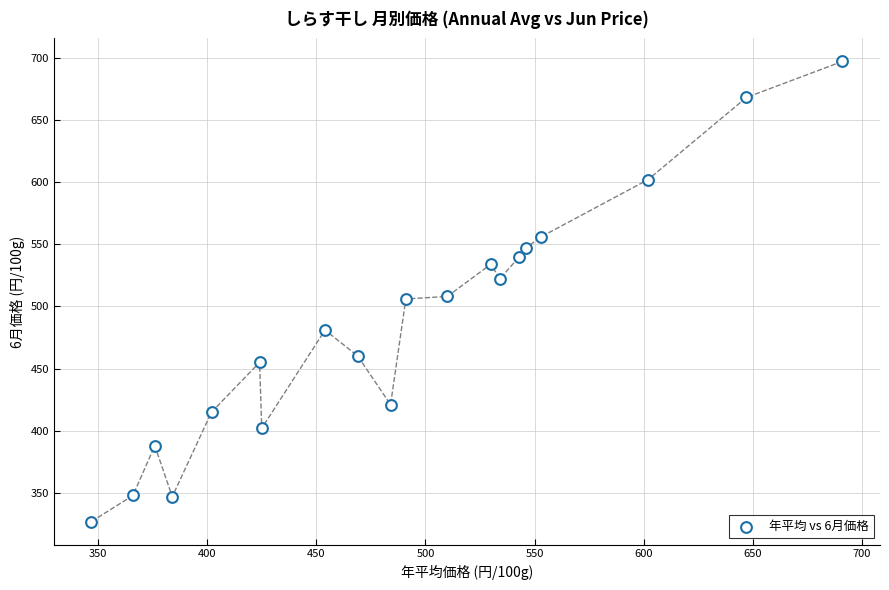

What is the range of X values (max minus min)?

344